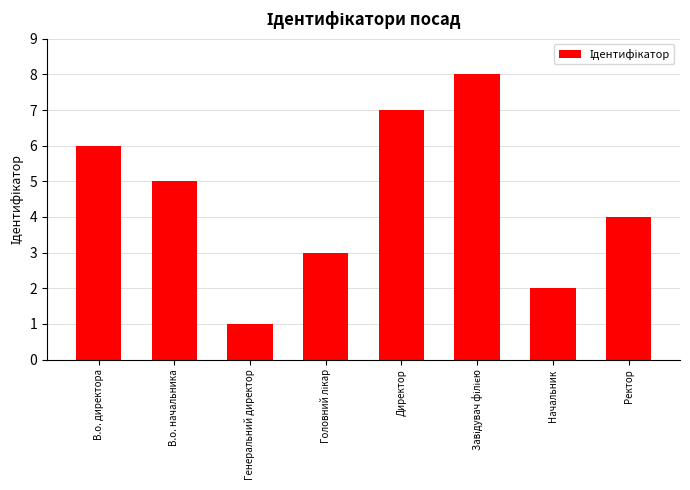

What position from the right is Начальник?

2